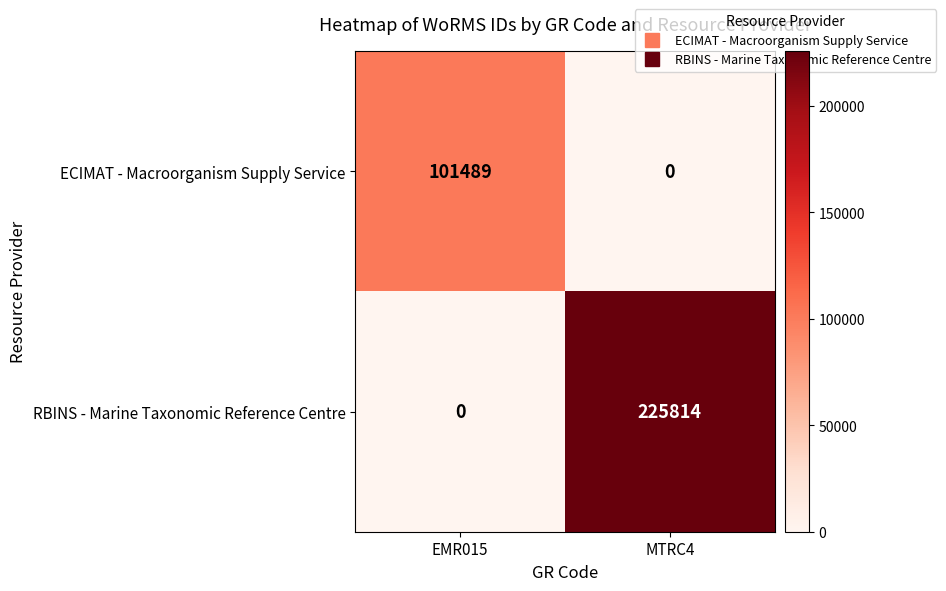

Rank the categories by ECIMAT - Macroorganism Supply Service value from lowest to highest.

MTRC4, EMR015